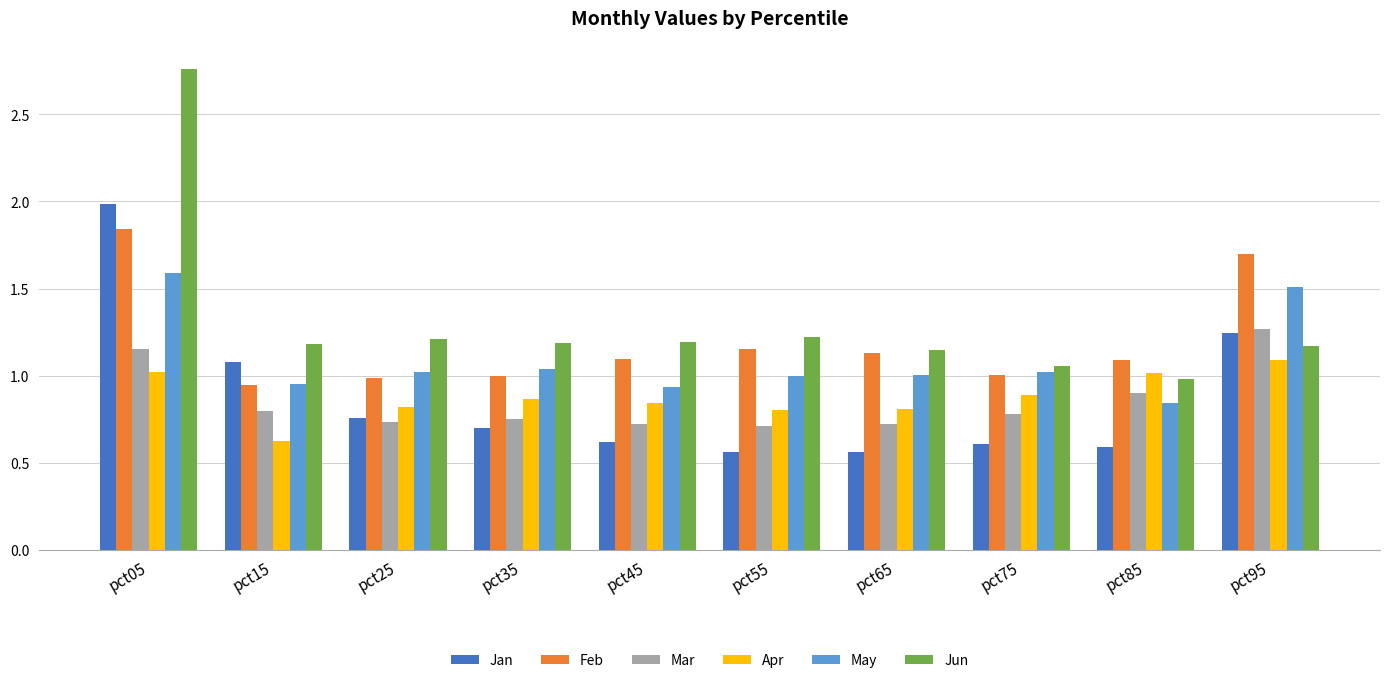

What is the difference between the highest and lowest values at pct85?

0.5